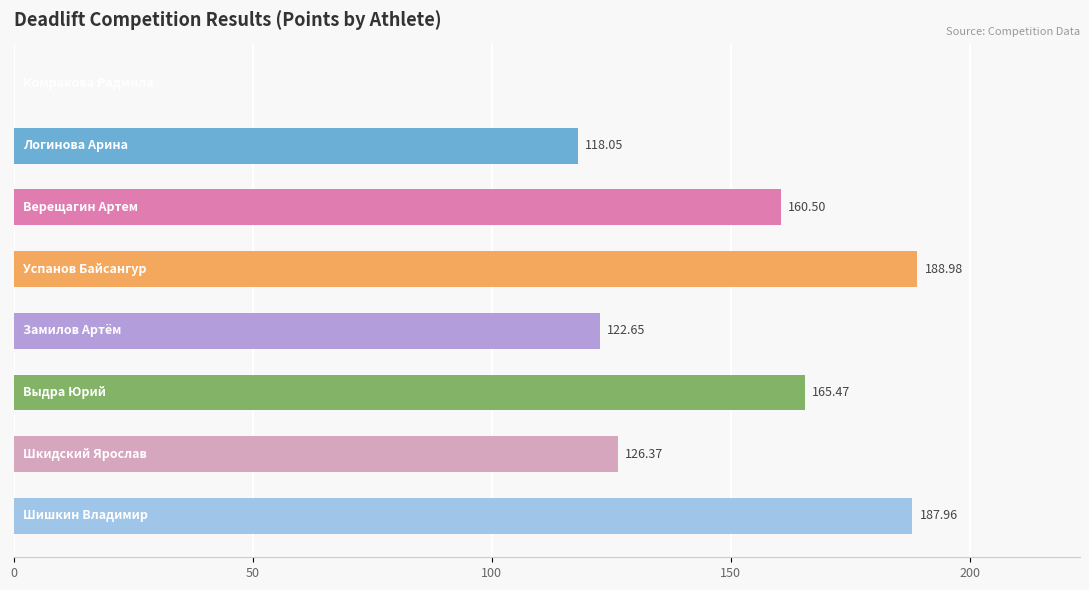

What is the sum of all values?

1070.0